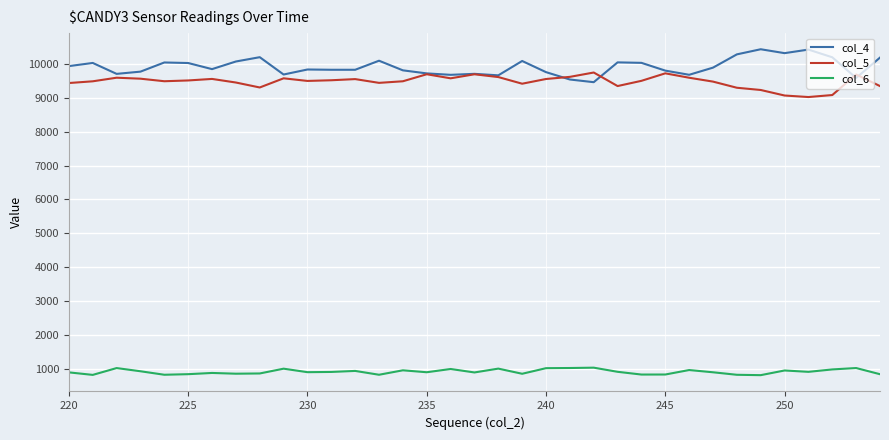

Rank the series by their maximum value, from highest to lowest.

col_4, col_5, col_6